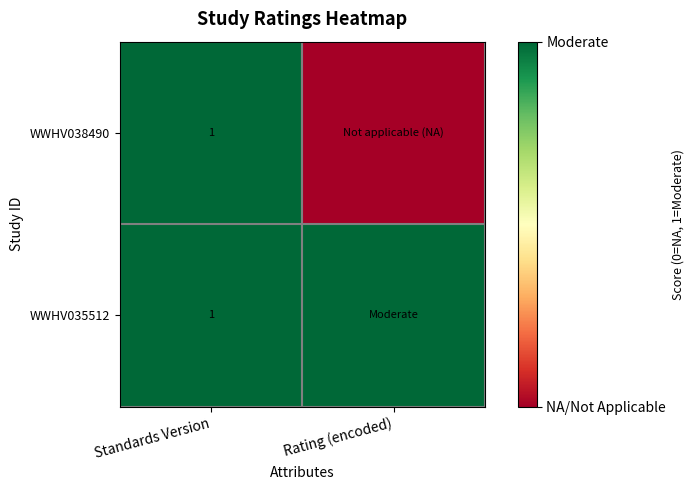

True or false: WWHV038490 has a value of 1 at Standards Version.

True